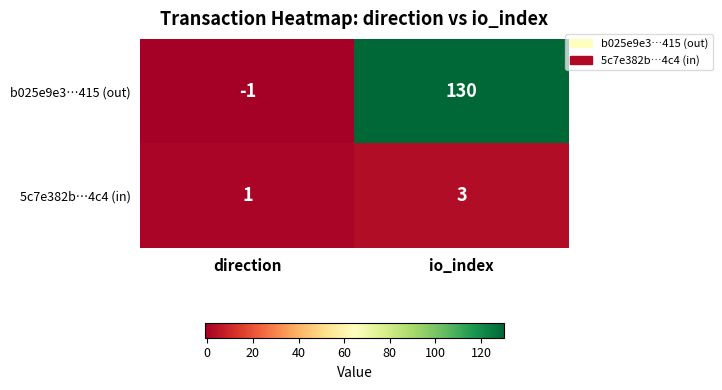

The b025e9e3…415 (out) series shows 130 at io_index. True or false?

True